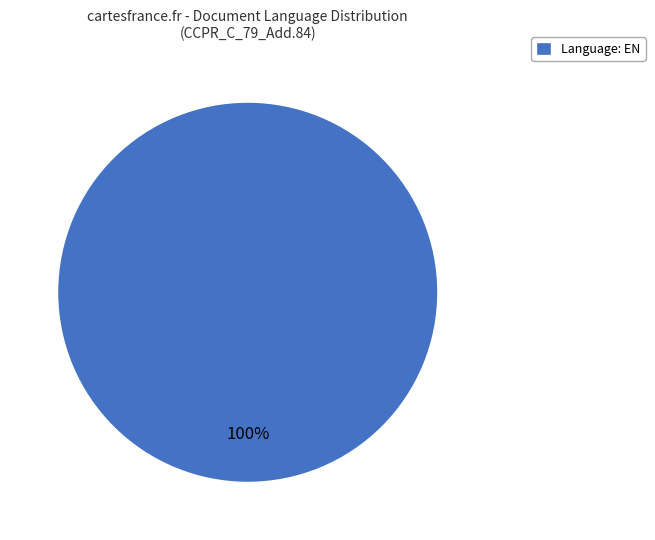

How many segments does this pie chart have?

1